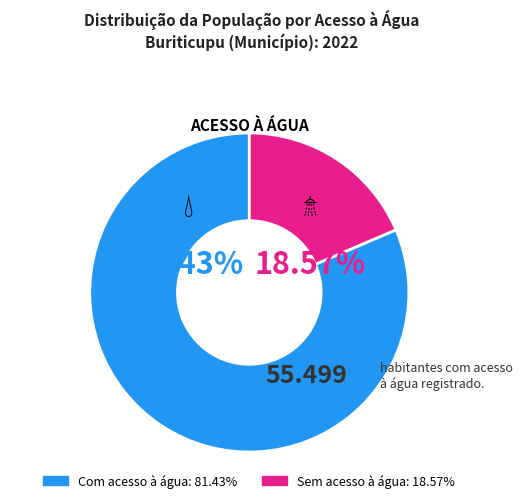

Does Sem acesso à água account for over 50% of the chart?

No